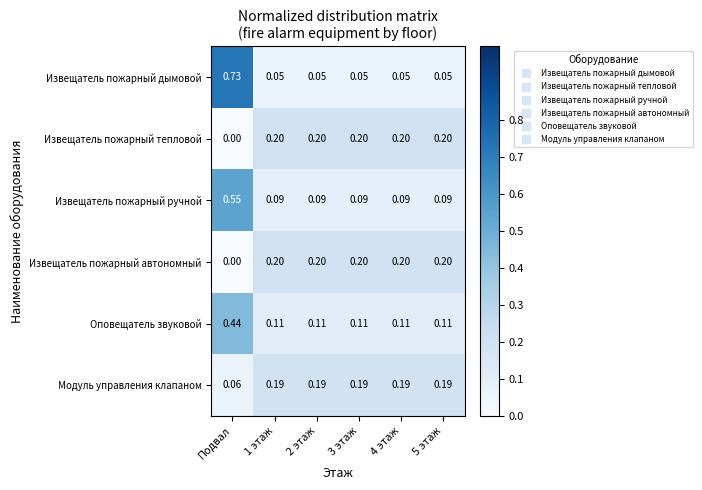

Between Подвал and 3 этаж, which series saw the biggest shift?

Извещатель пожарный дымовой